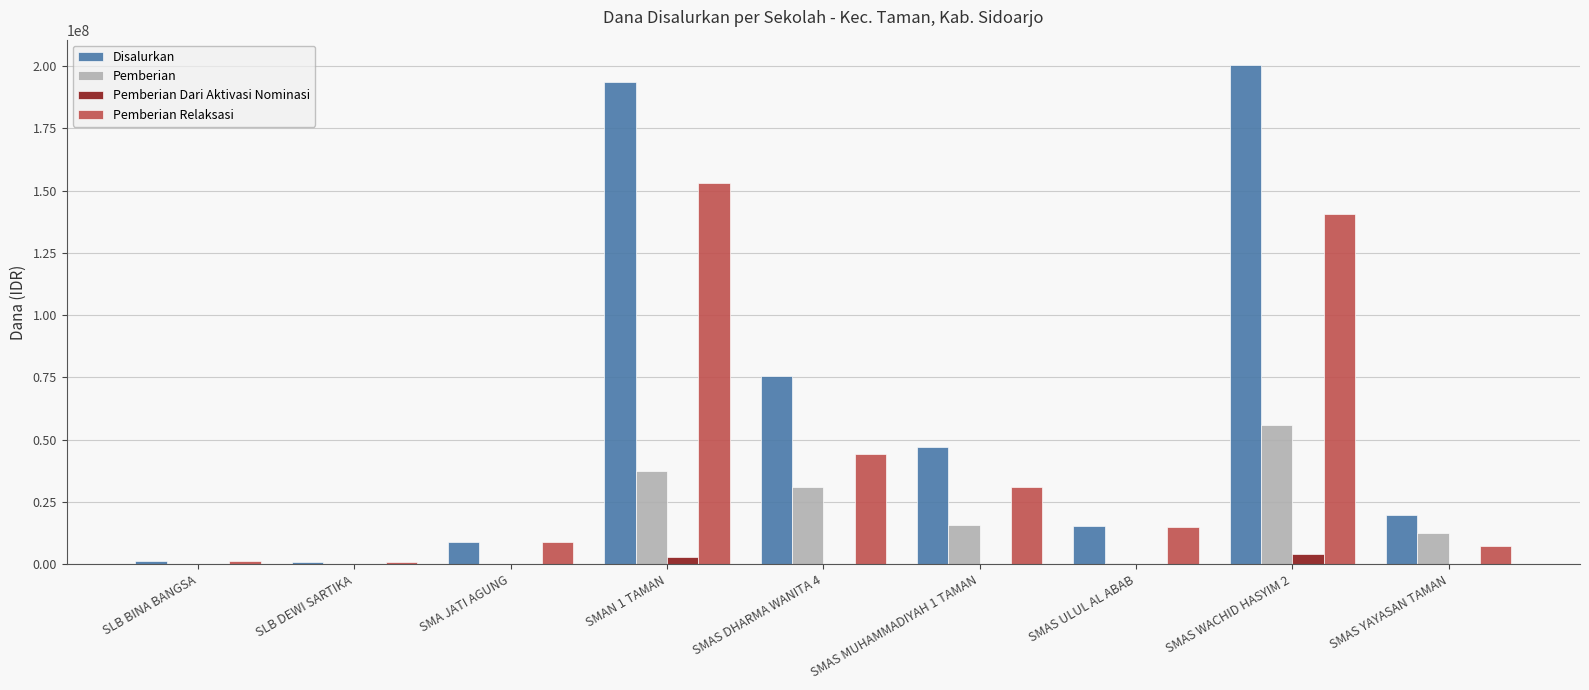

True or false: Pemberian has a value of -21067727 at SMA JATI AGUNG.

False